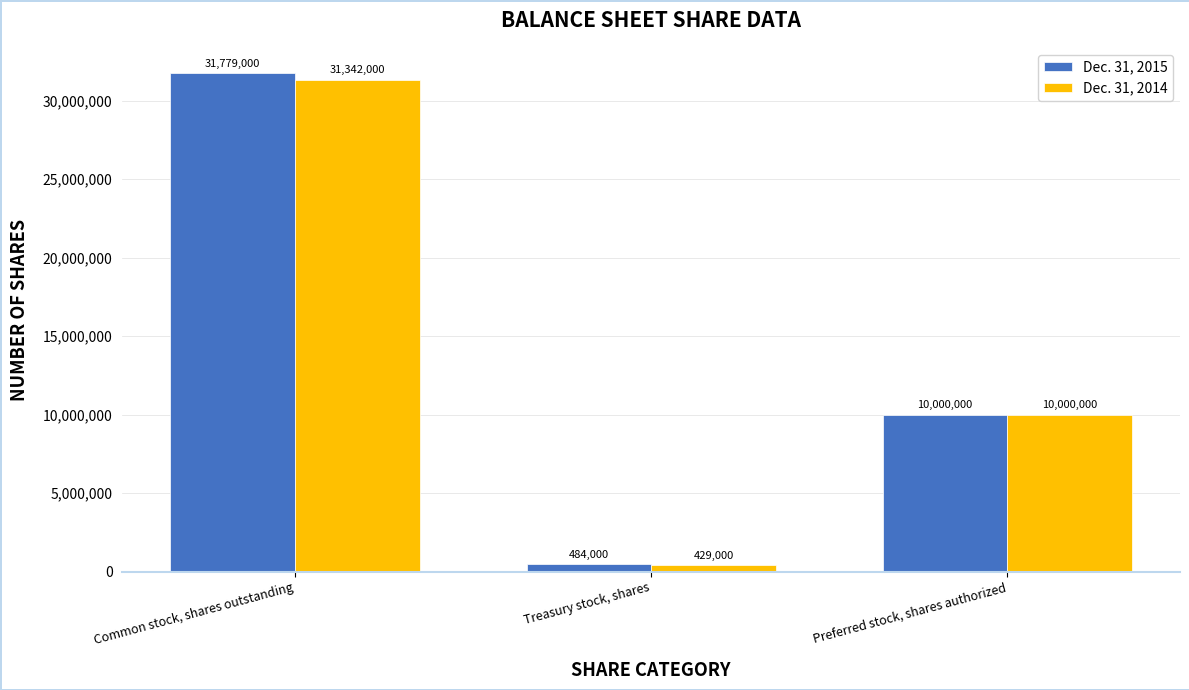

Which category has the highest value in the Dec. 31, 2015 series?

Common stock, shares outstanding